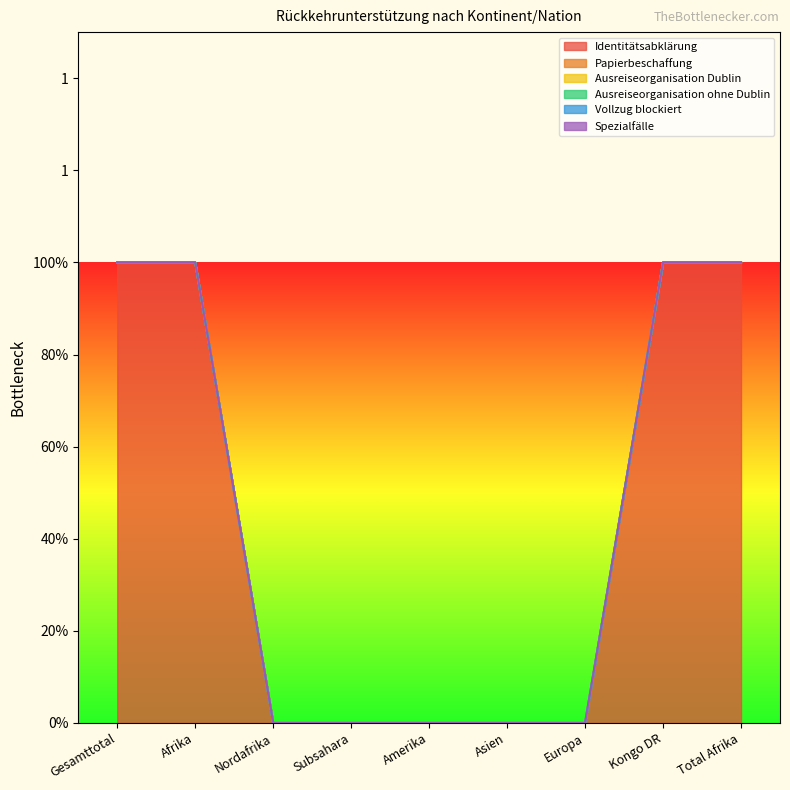

Which series has the widest spread of values?

Identitätsabklärung